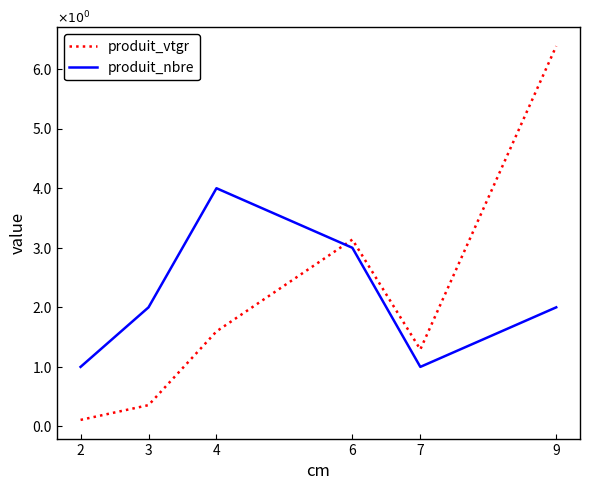

What is the total value across all series at 3?

2.4